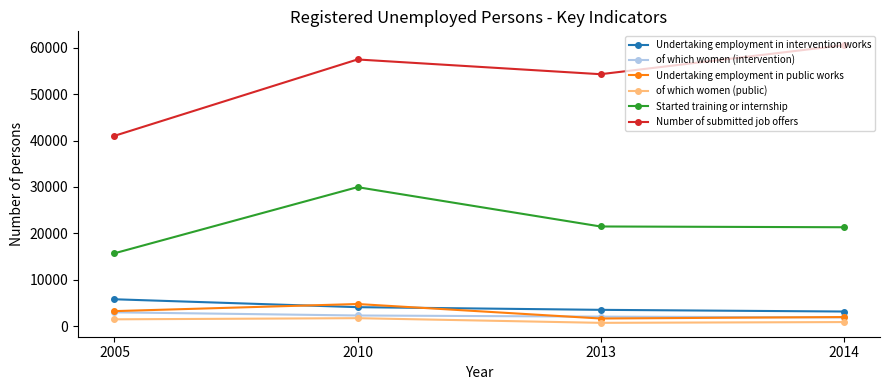

True or false: of which women (public) and Undertaking employment in public works cross at least once.

False